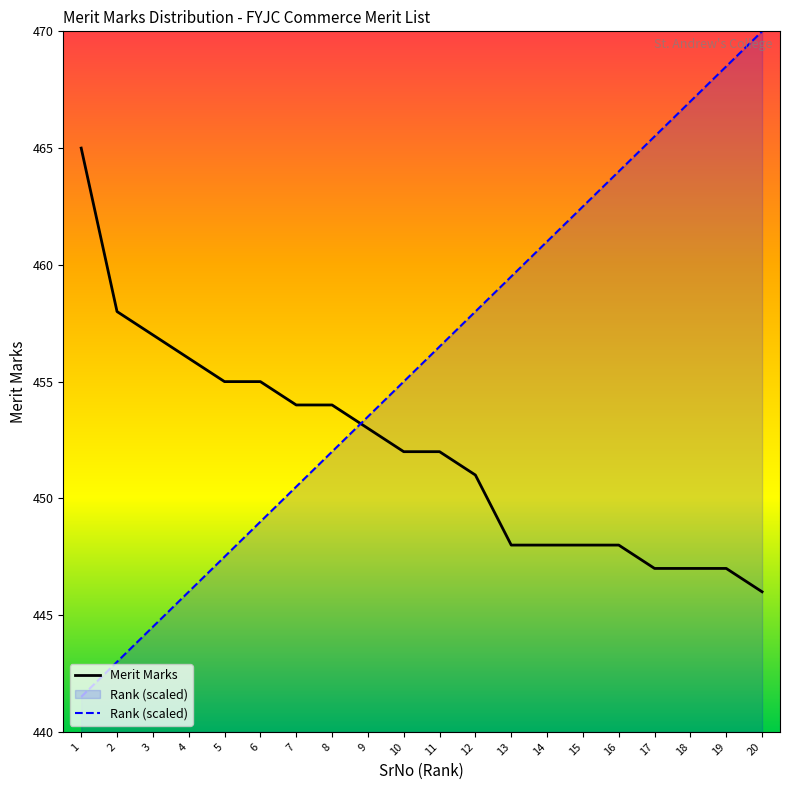

The Rank (scaled) series shows 226.4 at 12. True or false?

False